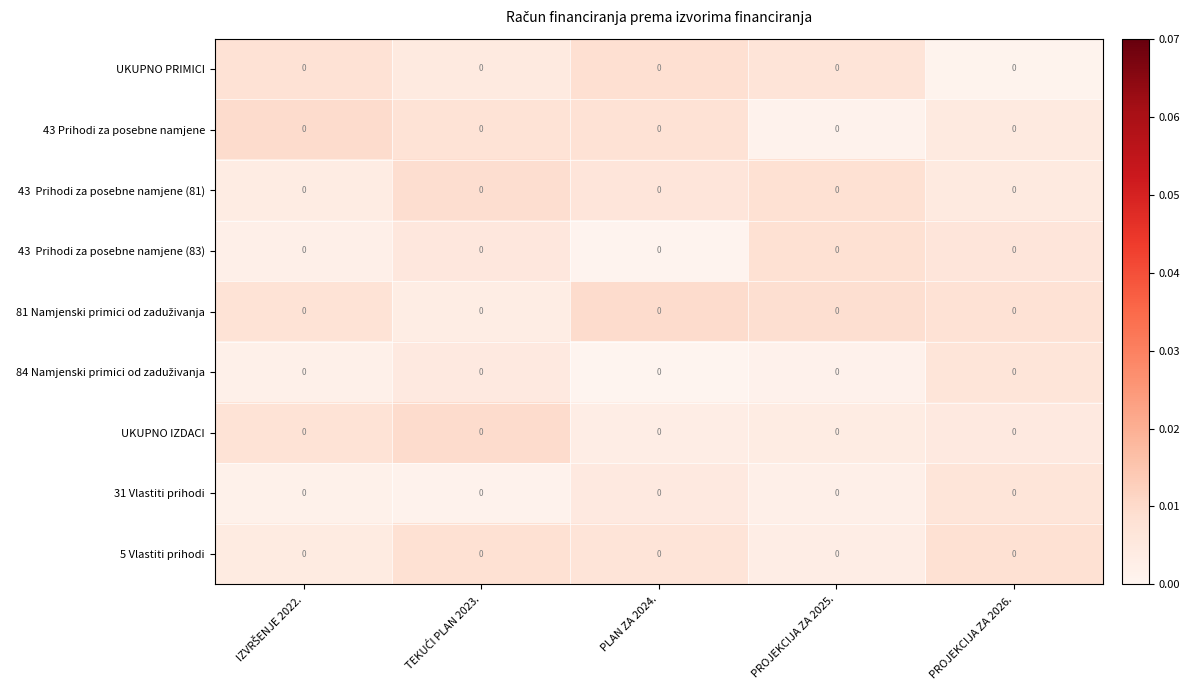

At which label does 43 Prihodi za posebne namjene (83) reach its minimum?

PLAN ZA 2024.